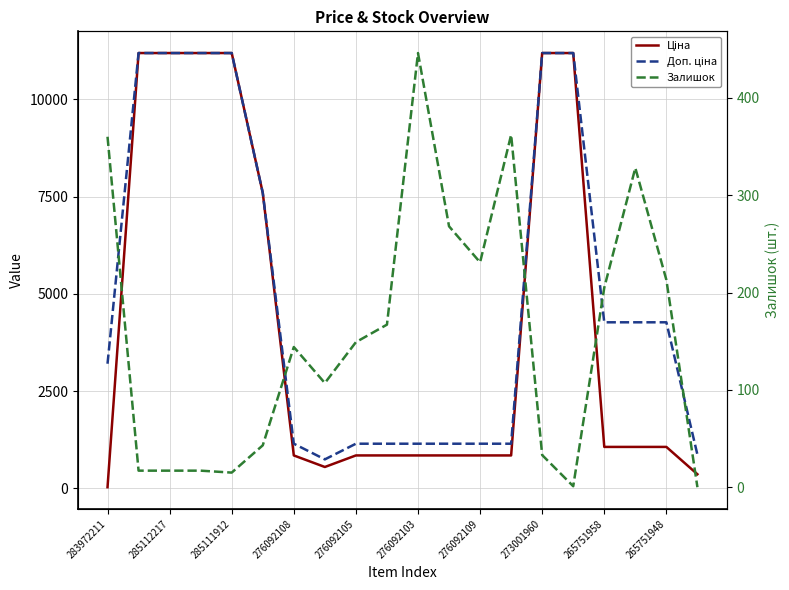

What is the difference between the maximum and minimum values in the Ціна series?

11156.1